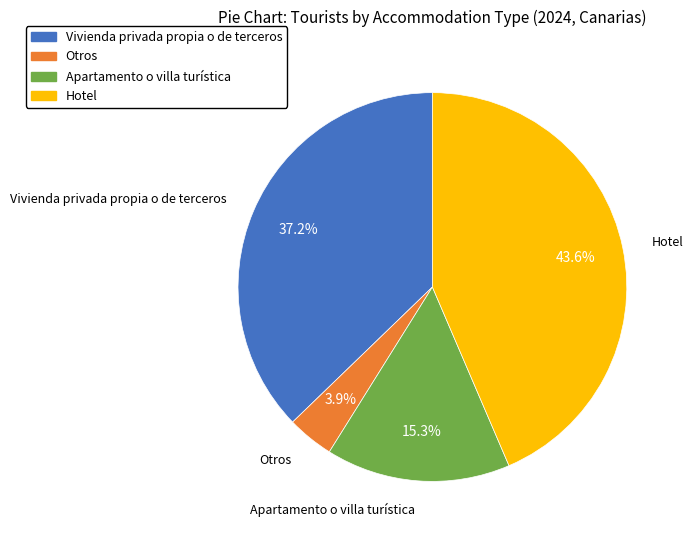

Combined, do Hotel and Vivienda privada propia o de terceros account for over 50%?

Yes